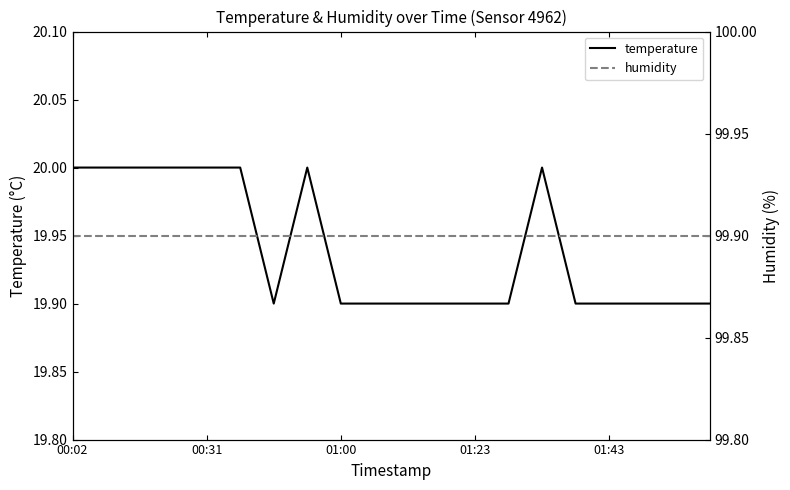

Which label corresponds to the largest value in the chart?

00:02